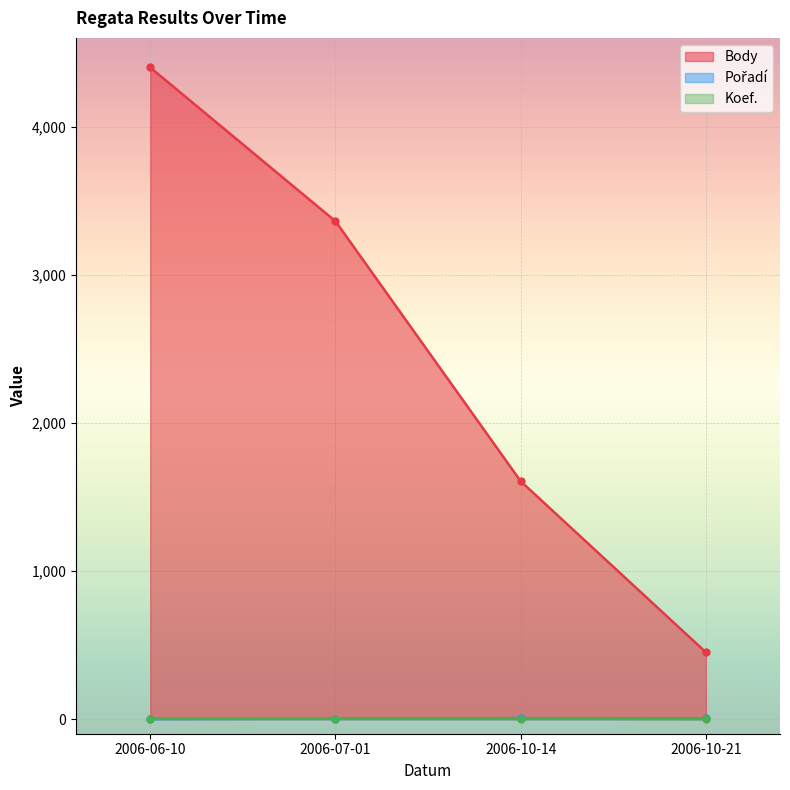

True or false: Koef. and Pořadí intersect in this chart.

False